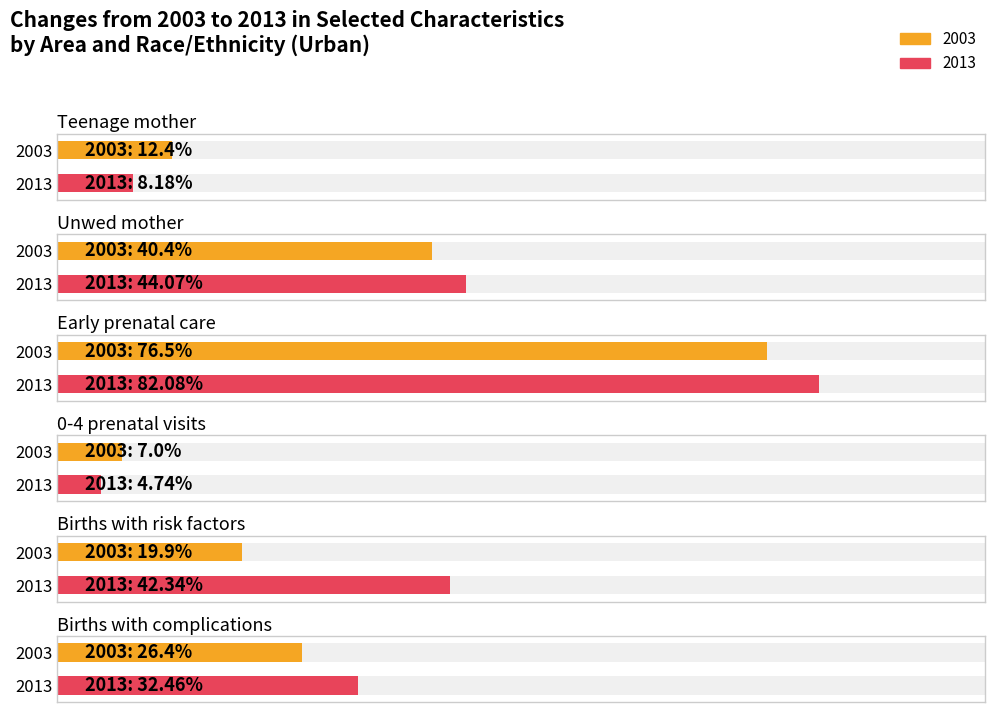

Rank the categories by 2013 value from highest to lowest.

Early prenatal care, Unwed mother, Births with risk factors, Births with complications, Teenage mother, 0-4 prenatal visits